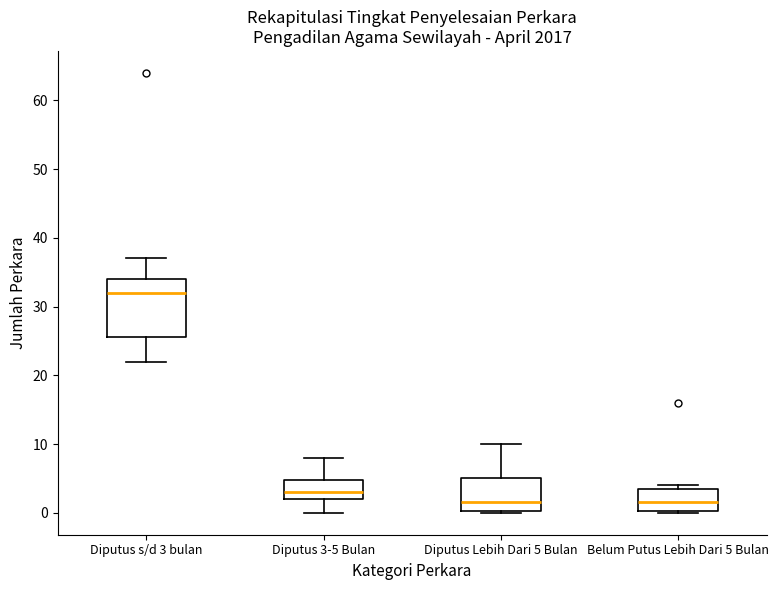

Comparing the boxes themselves (not the whiskers), which one is the tallest?

Diputus s/d 3 bulan